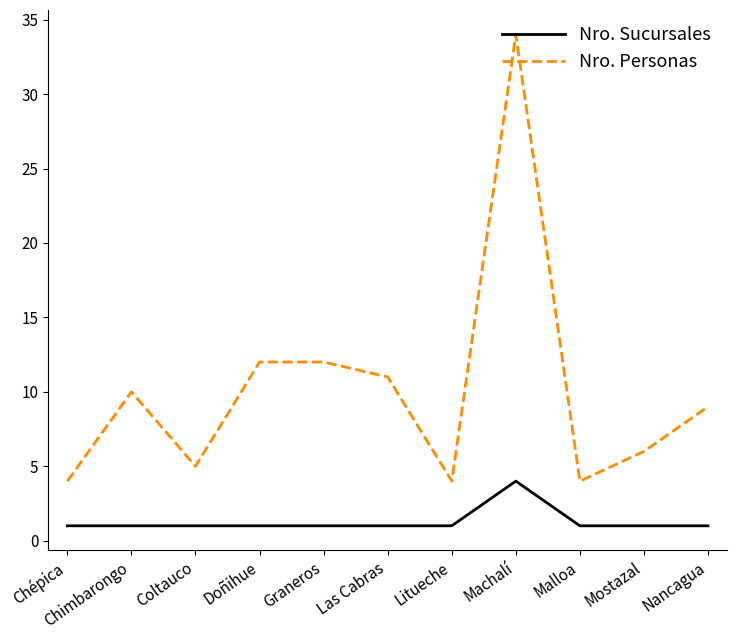

True or false: Nro. Personas and Nro. Sucursales intersect in this chart.

False